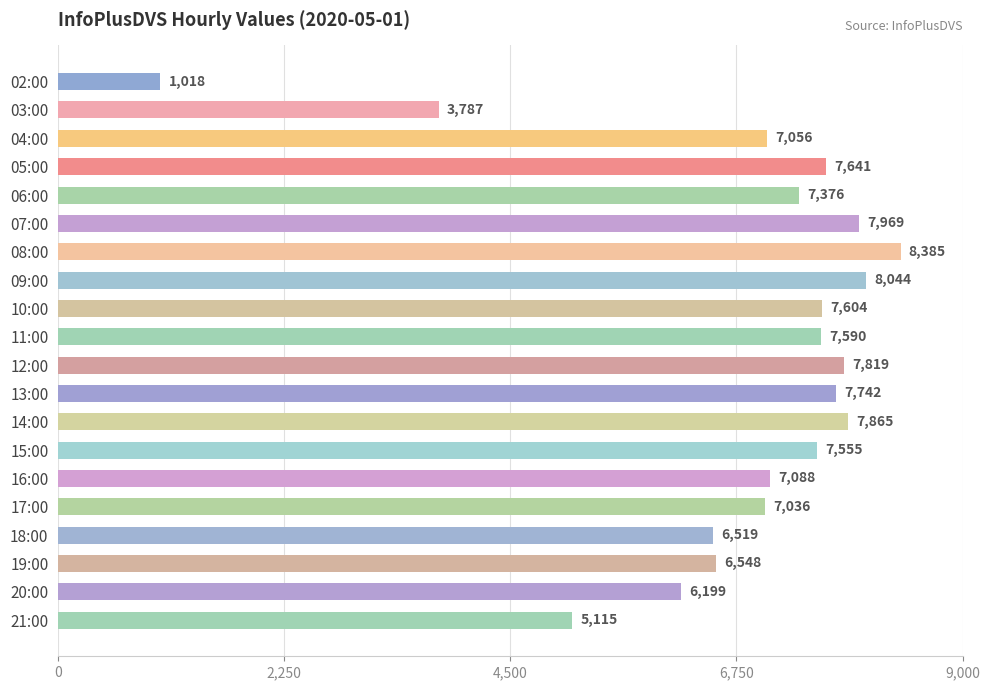

Reading top to bottom, what are all the values shown in this chart?

1018	3787	7056	7641	7376	7969	8385	8044	7604	7590	7819	7742	7865	7555	7088	7036	6519	6548	6199	5115